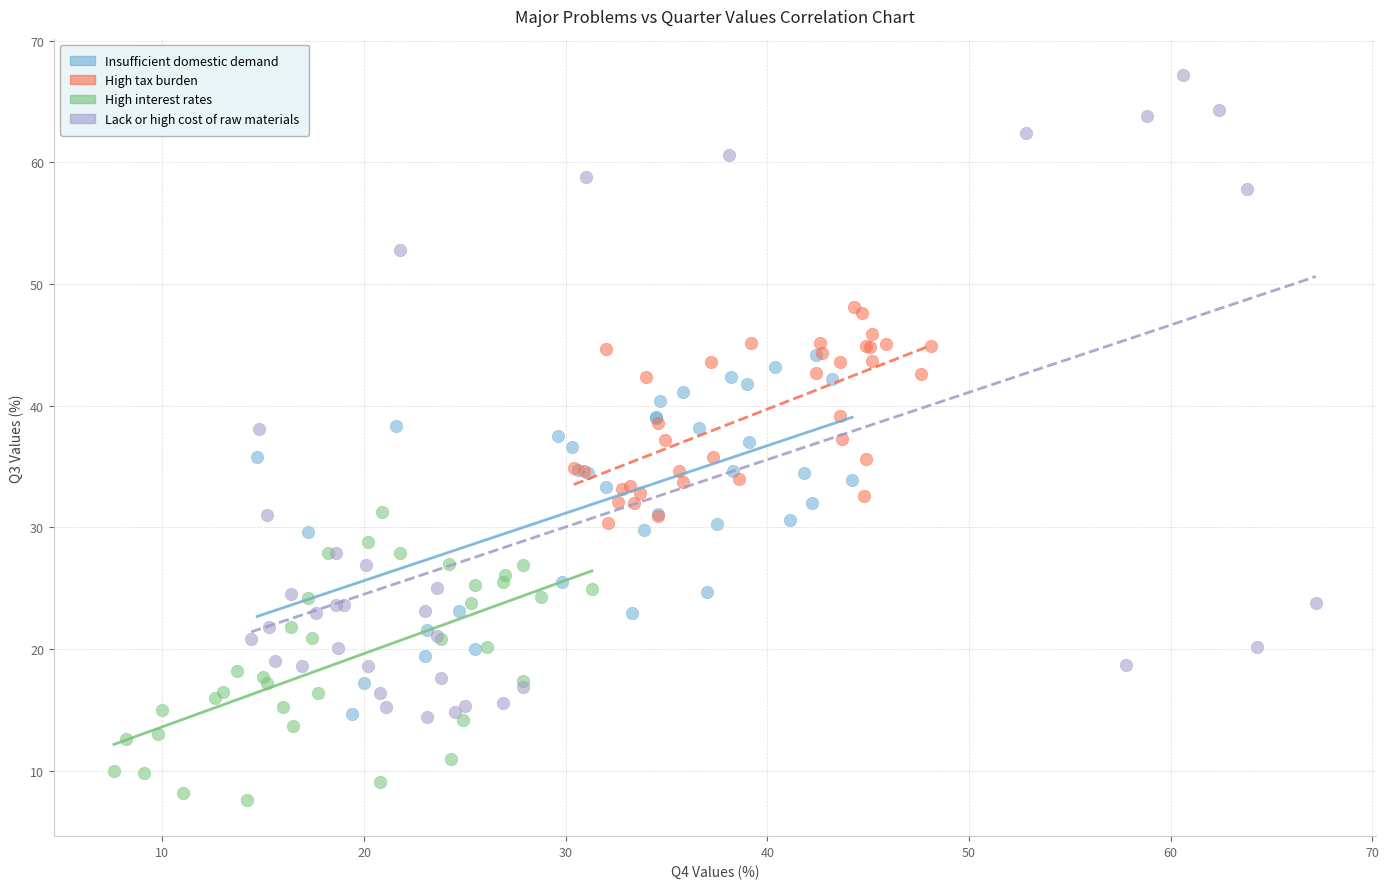

Which series has the largest Y range (max minus min)?

Lack or high cost of raw materials